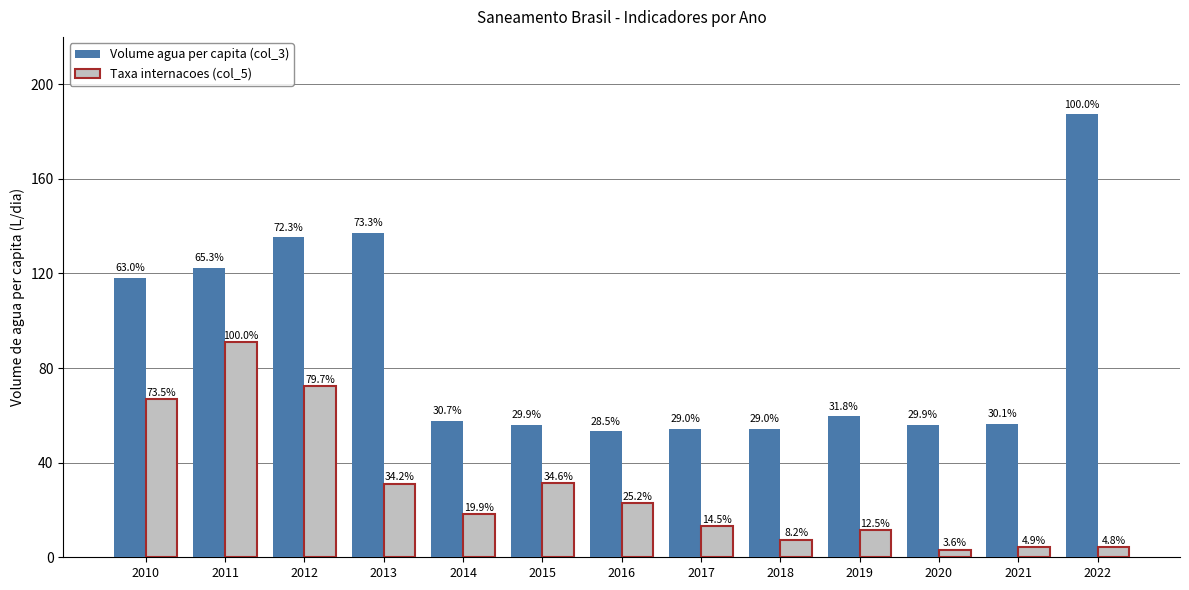

The Volume agua per capita (col_3) series shows 56.0 at 2020. True or false?

True